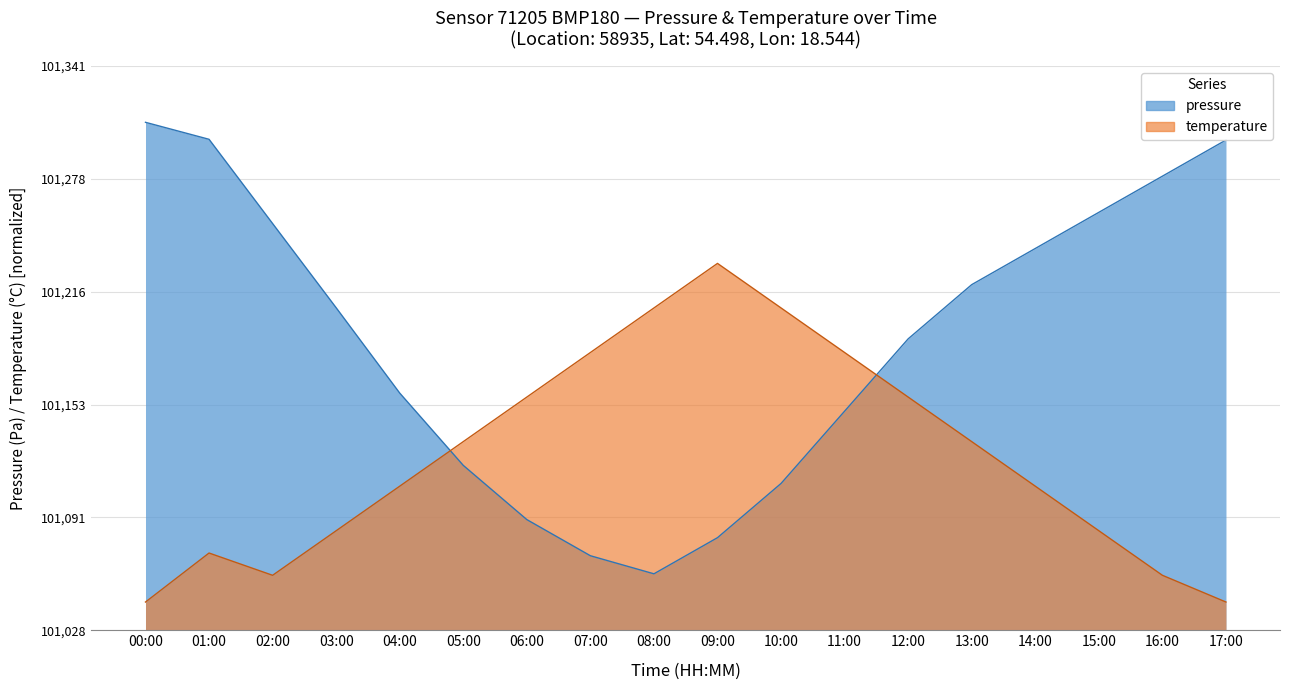

How many interior local valleys does the pressure series have?

1